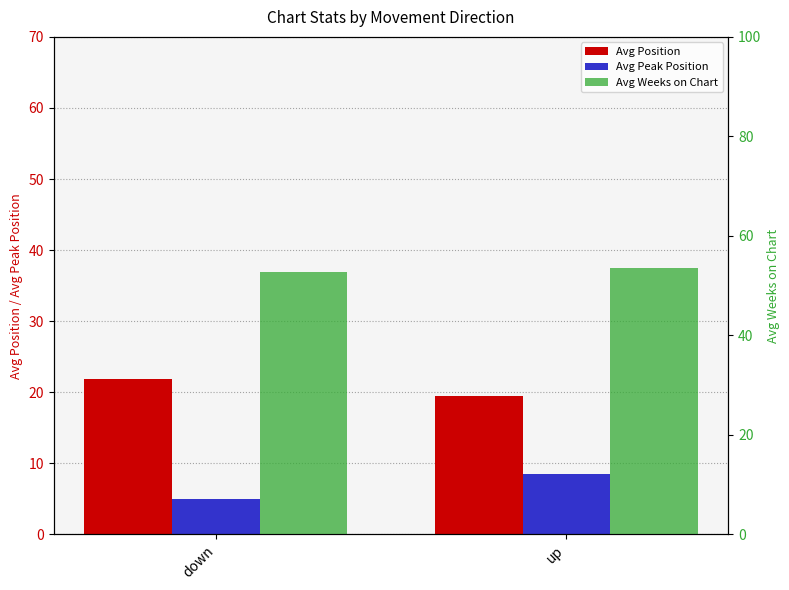

Count the number of categories in the chart.

2